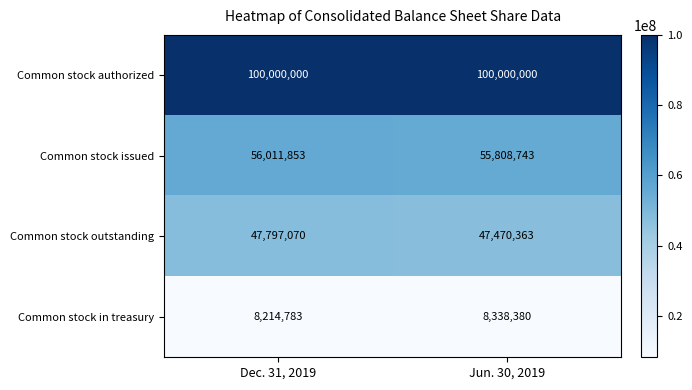

What is the difference between the Common stock issued values at Dec. 31, 2019 and Jun. 30, 2019?

203110